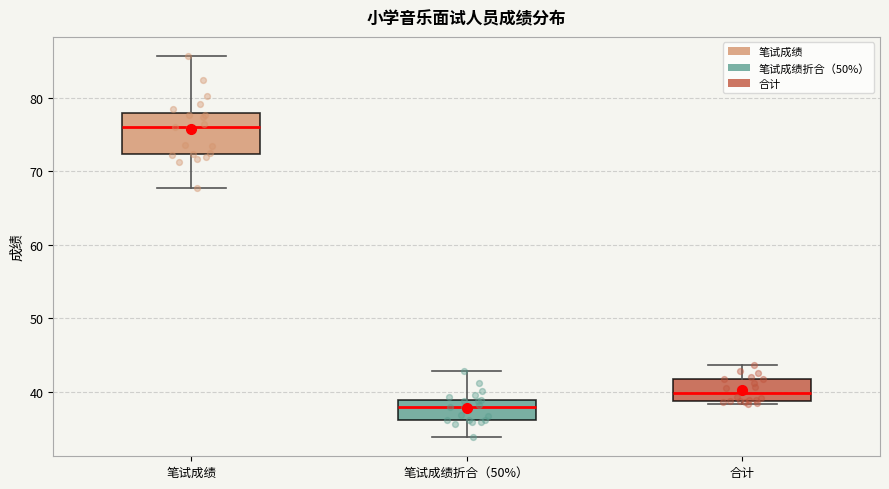

Where is the lower edge of the box for 合计 on the y-axis? The values are not printed on the chart, so give them approximately, as read against the axis.

39